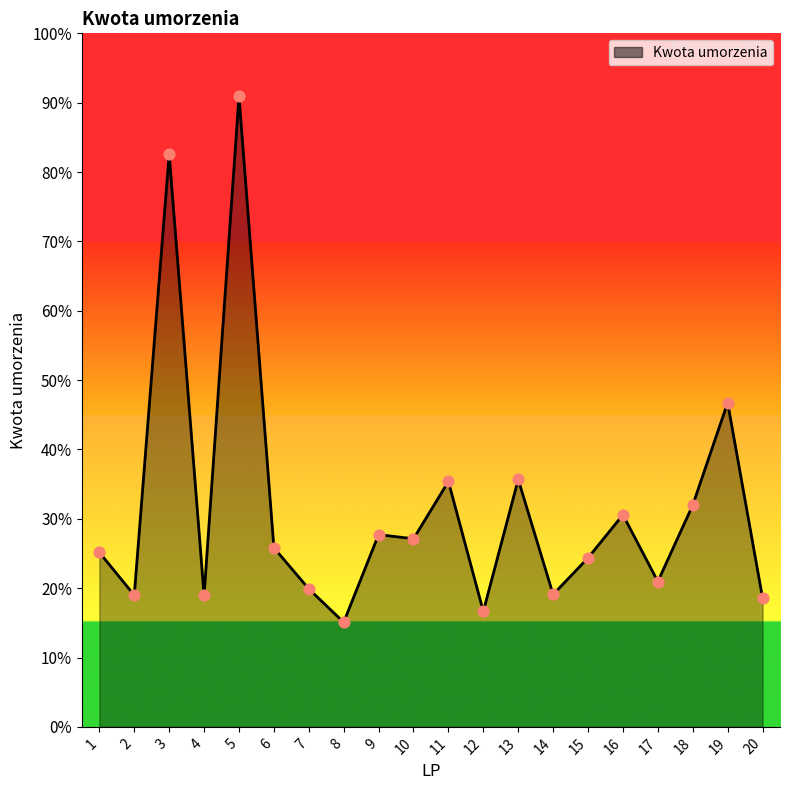

Does the chart have visible grid lines?

No